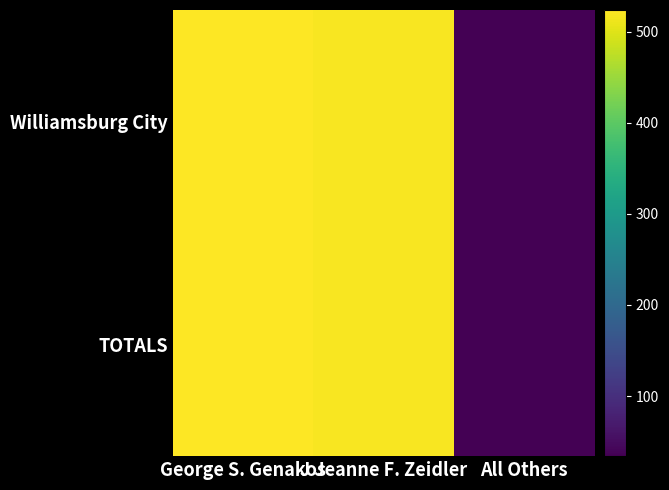

At J Jeanne F. Zeidler, list the series in order from smallest to largest.

Williamsburg City, TOTALS